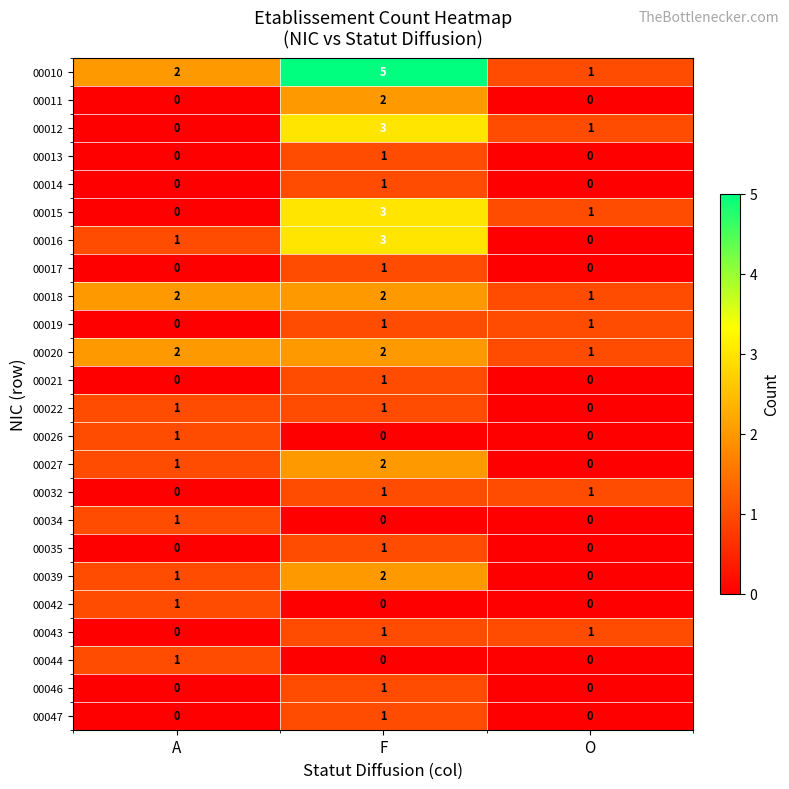

Which series has the widest spread of values?

00010